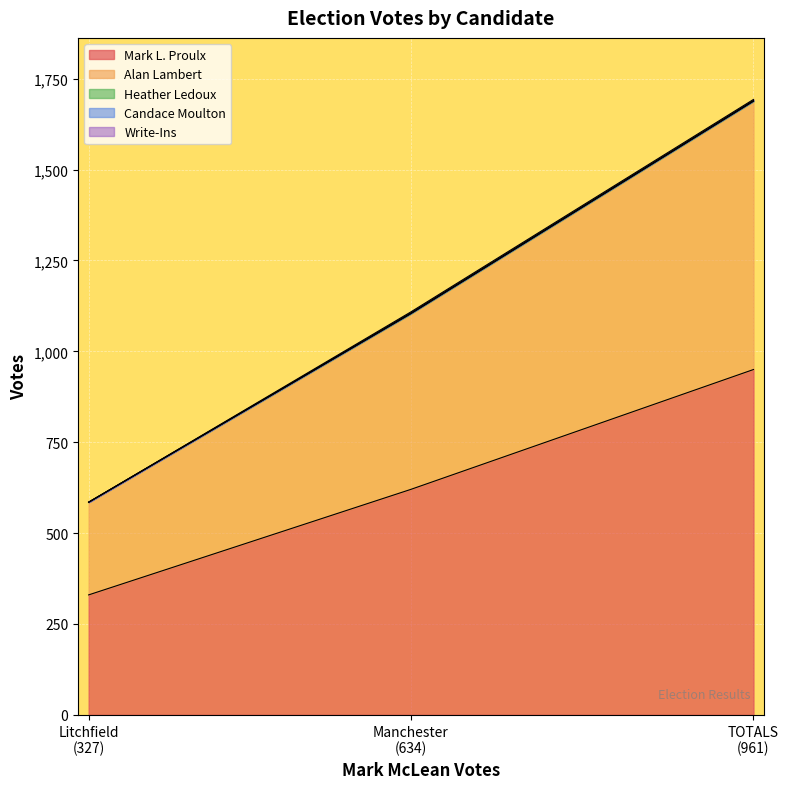

At how many categories does at least one series exceed 599?

2